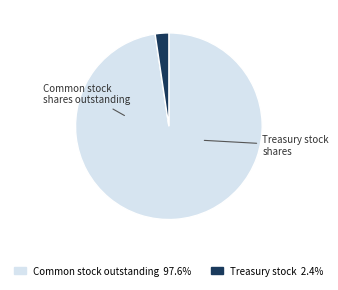

Is there any slice that represents more than half of the pie?

Yes